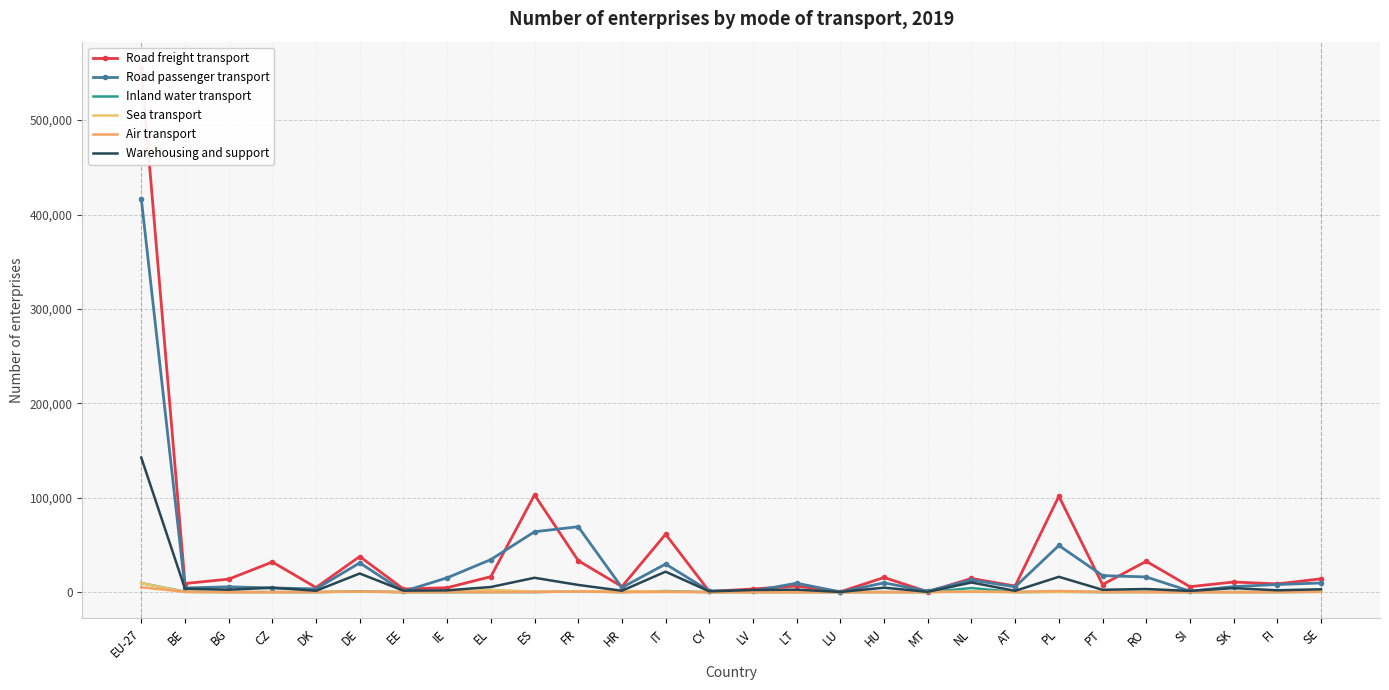

Which series has the largest total across all categories?

Road freight transport